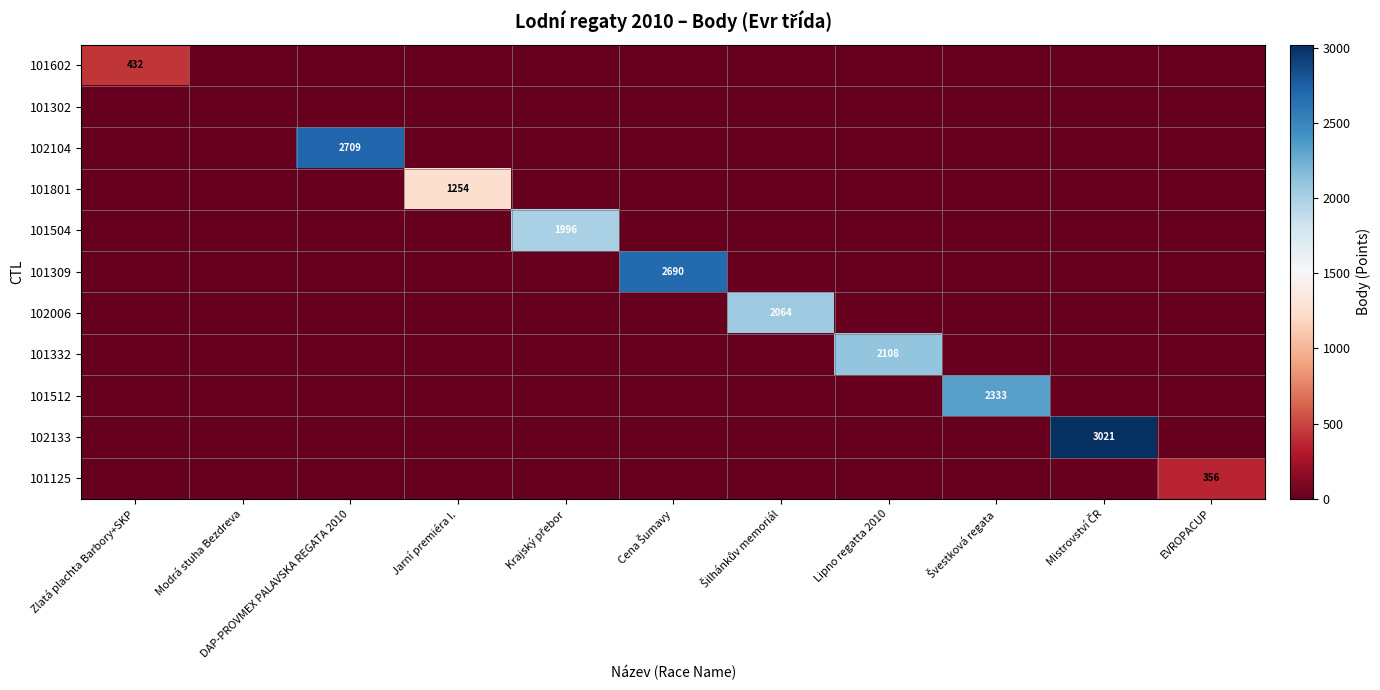

Which series has the largest total across all categories?

102133